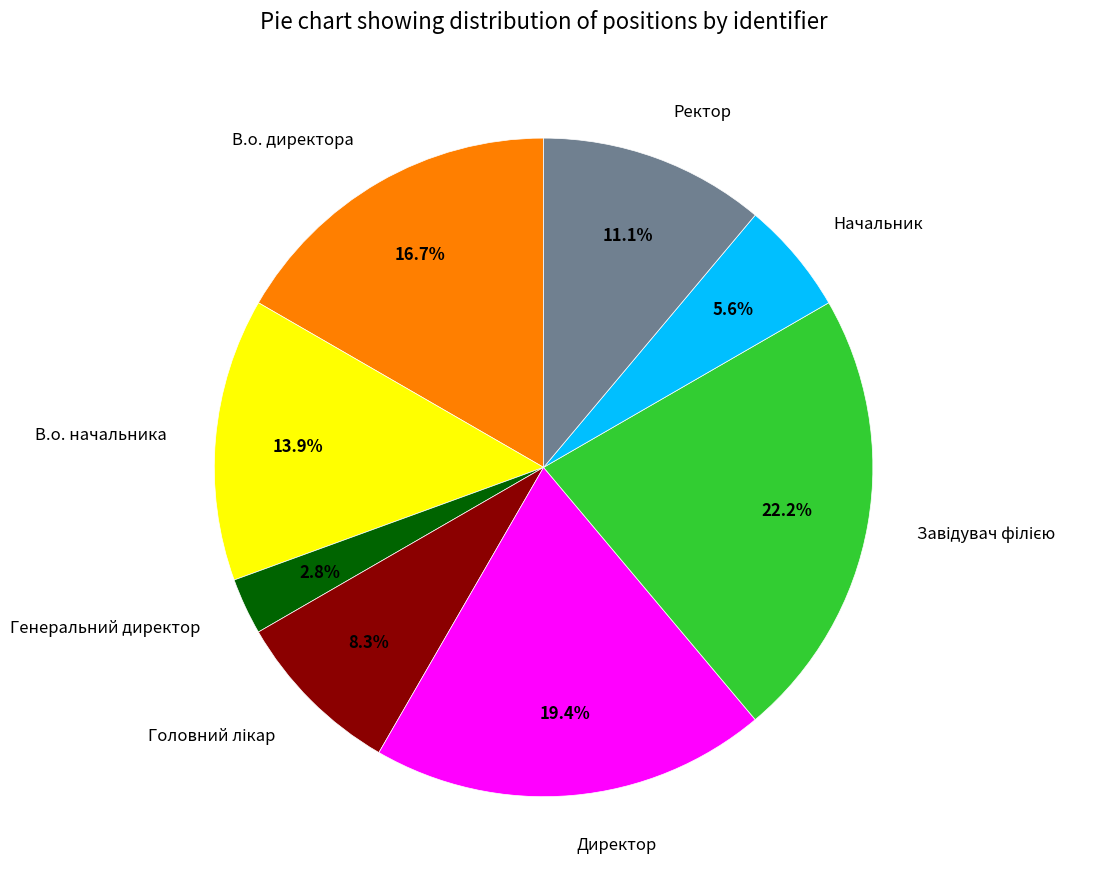

True or false: Ректор accounts for 11% of the total.

True